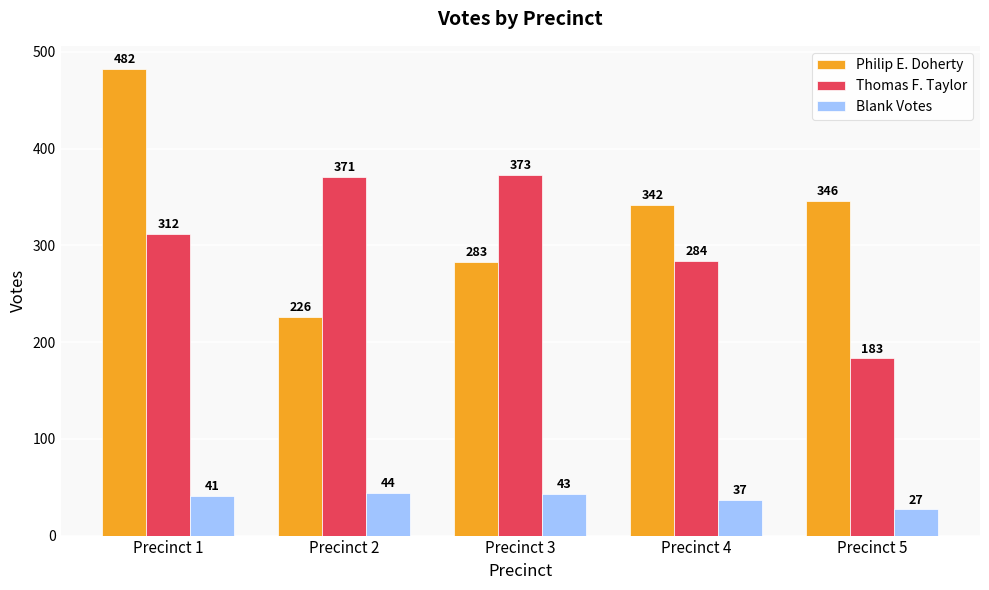

Reading left to right, what are all the values shown in this chart?

Philip E. Doherty: Precinct 1=482	Precinct 2=226	Precinct 3=283	Precinct 4=342	Precinct 5=346
Thomas F. Taylor: Precinct 1=312	Precinct 2=371	Precinct 3=373	Precinct 4=284	Precinct 5=183
Blank Votes: Precinct 1=41	Precinct 2=44	Precinct 3=43	Precinct 4=37	Precinct 5=27